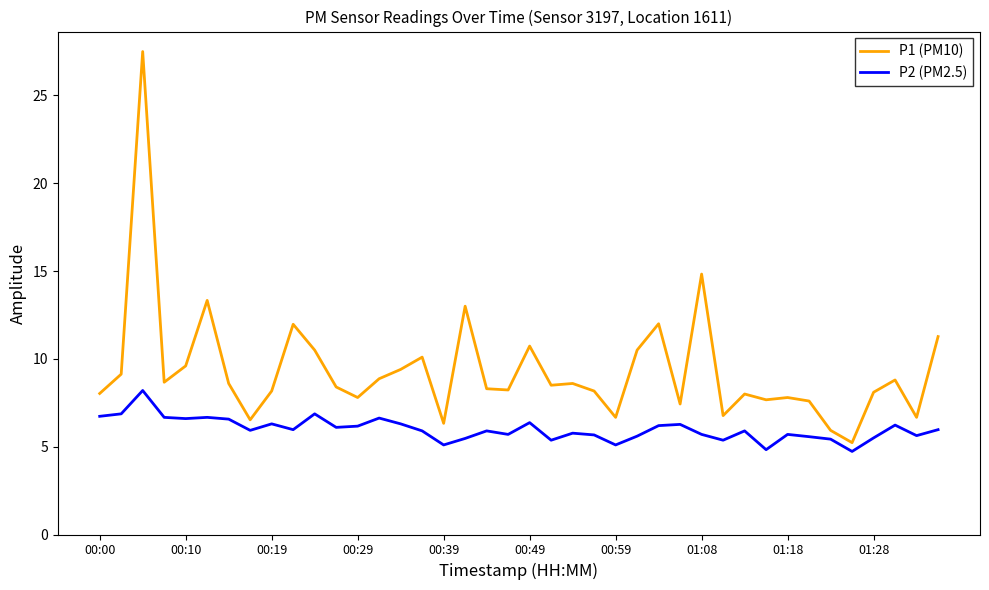

Is this an area chart (filled region under the line)?

No